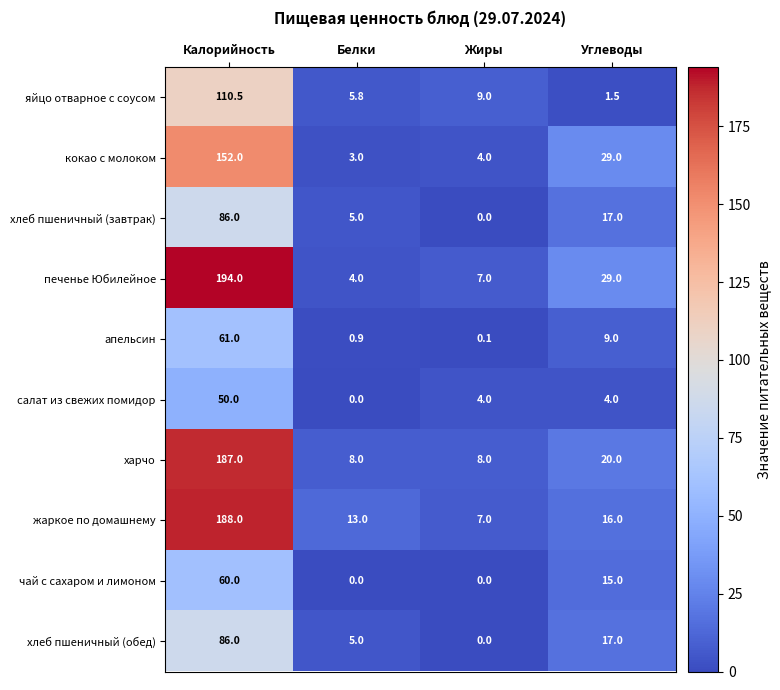

At which label does хлеб пшеничный (завтрак) reach its minimum?

Жиры